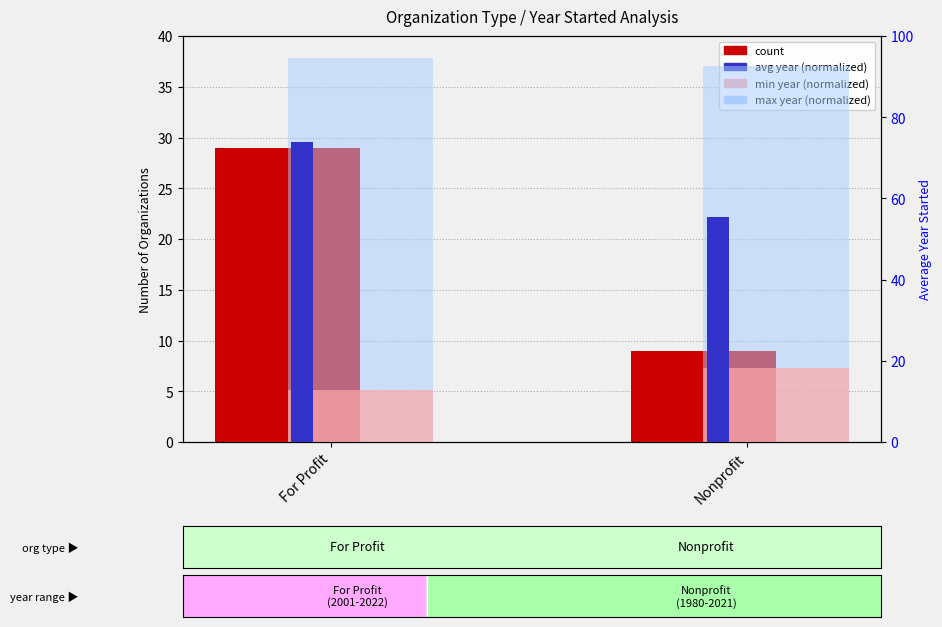

What are all the series names shown in the legend?

count, avg year (normalized), min year (normalized), max year (normalized)